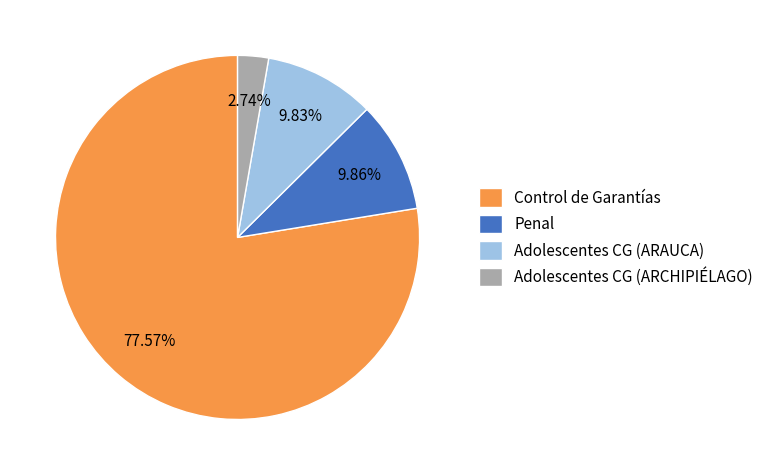

Combined, do Control de Garantías and Adolescentes CG (ARAUCA) account for over 50%?

Yes